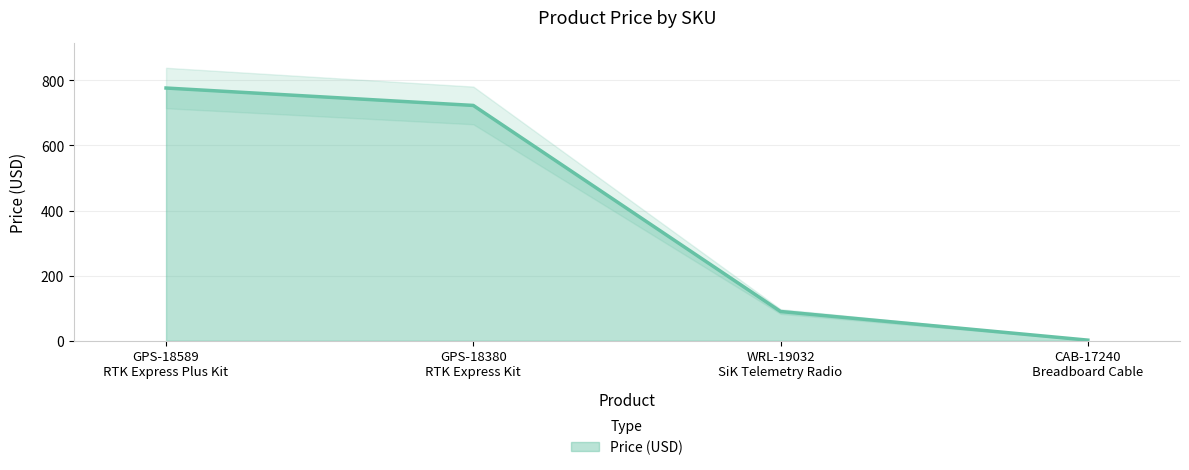

What is the label of the 2nd point from the left?

GPS-18380
RTK Express Kit